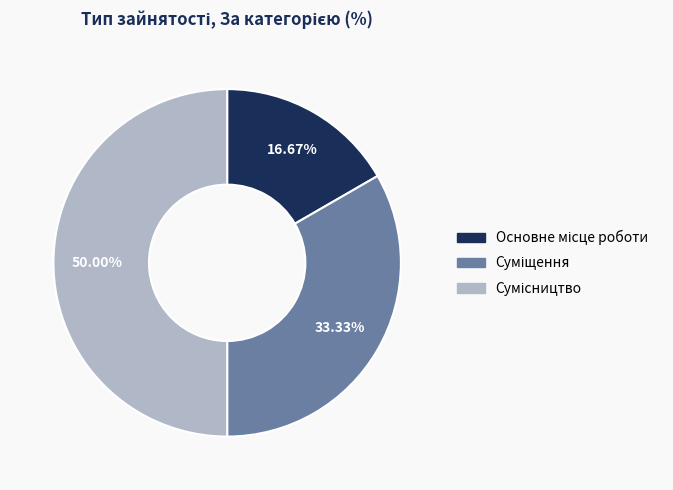

Count the number of slices in the pie.

3